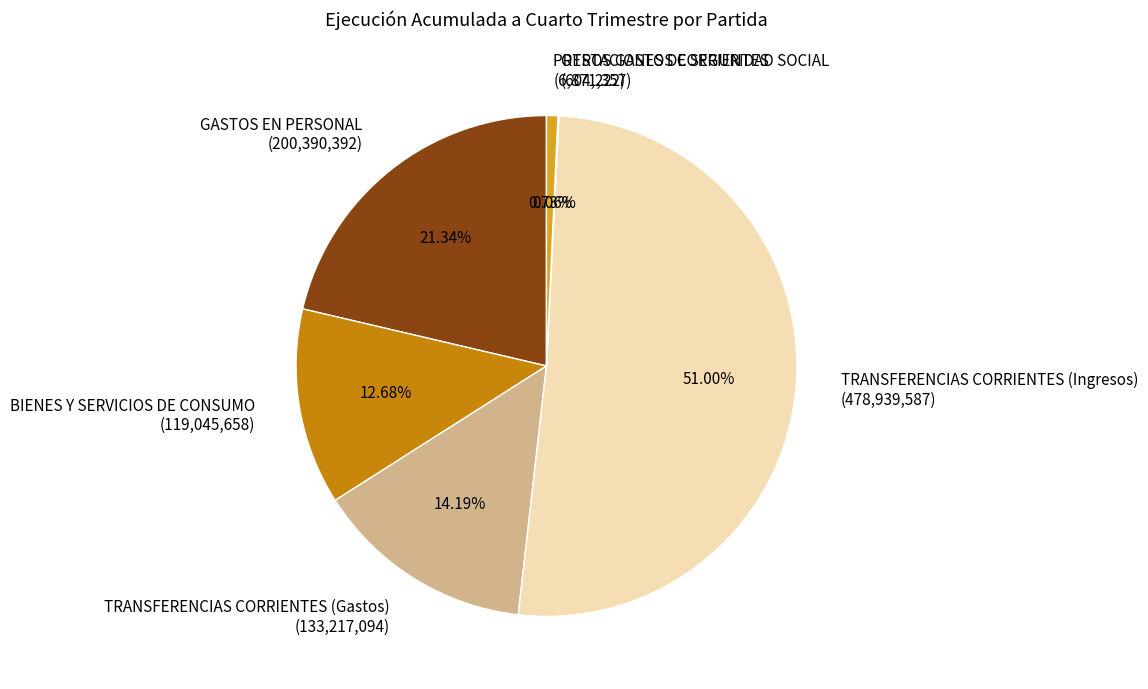

Which has a higher value, TRANSFERENCIAS CORRIENTES (Gastos) or TRANSFERENCIAS CORRIENTES (Ingresos)?

TRANSFERENCIAS CORRIENTES (Ingresos)